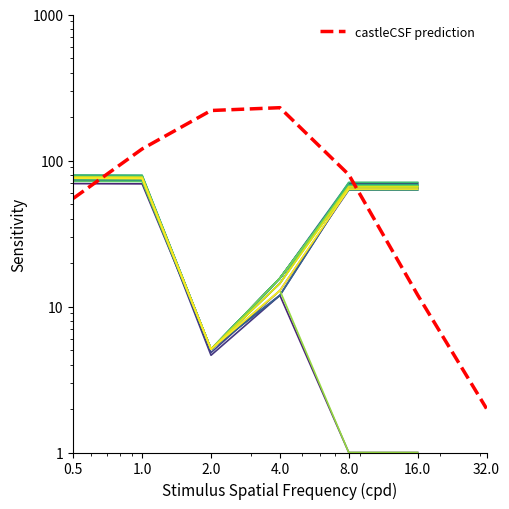

What is the change in value from 8.0 to 16.0?

-68